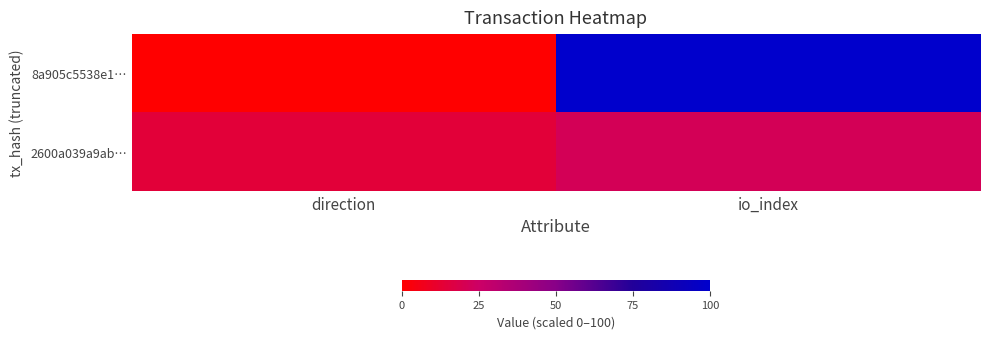

Which series has the widest spread of values?

8a905c5538e1…